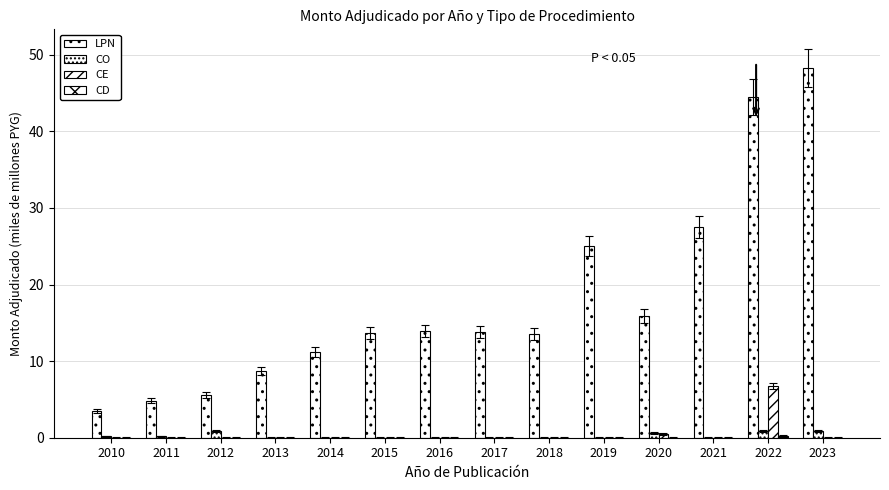

At how many categories does at least one series exceed 11?

10